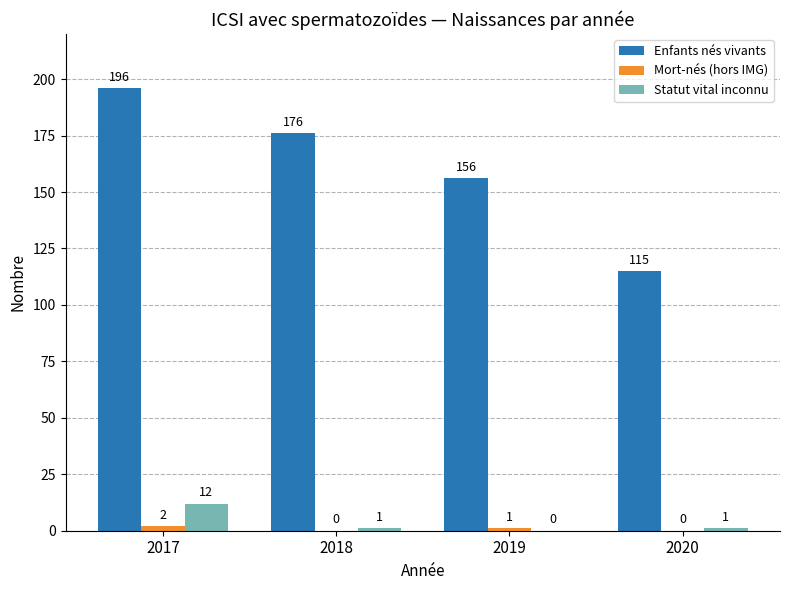

At which label is Enfants nés vivants closest to 155?

2019